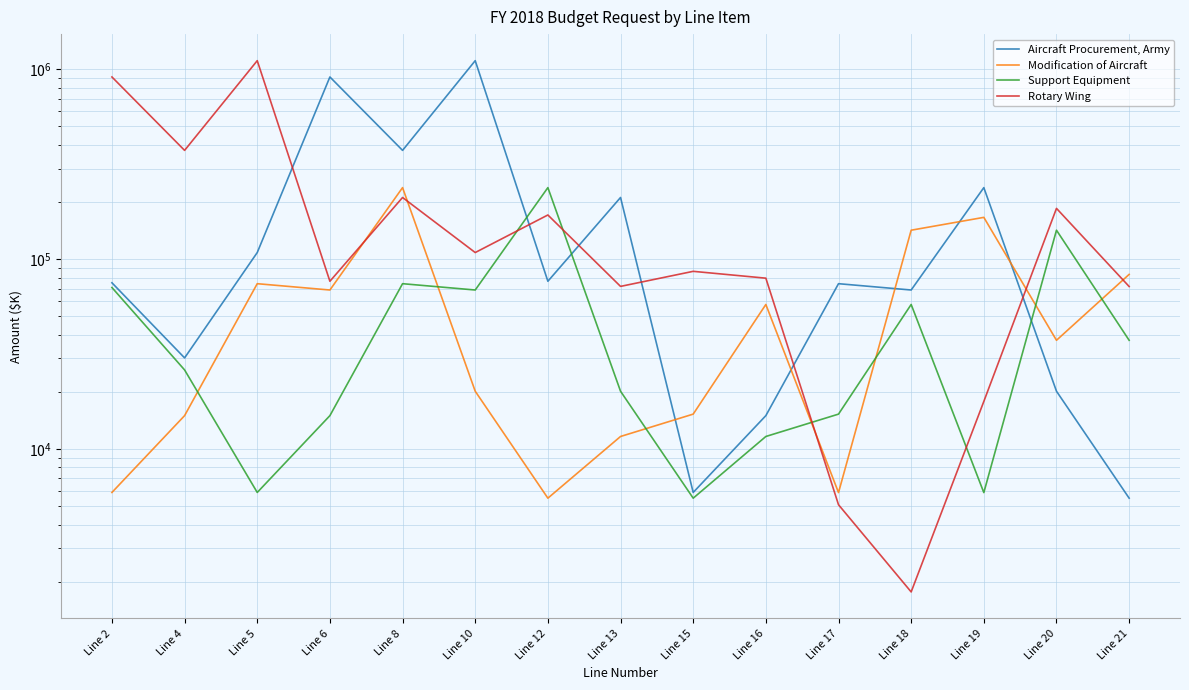

What is the spread (max minus min) of values at Line 16?

67784